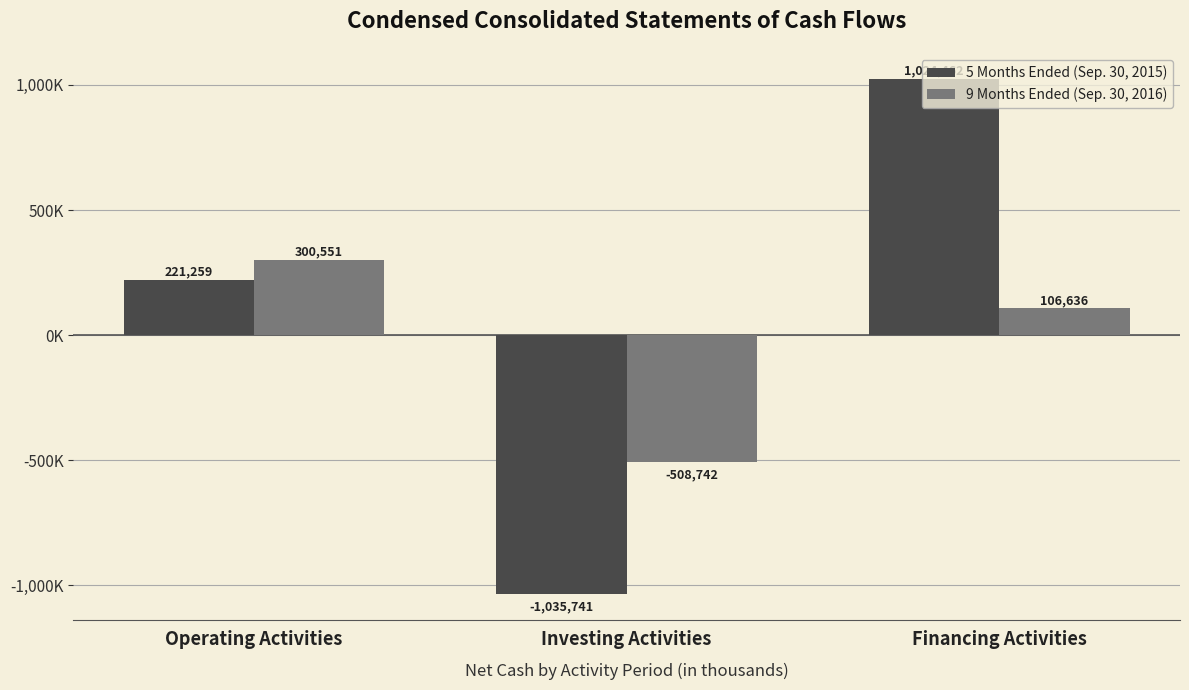

True or false: 5 Months Ended (Sep. 30, 2015) has a value of 221259 at Operating Activities.

True